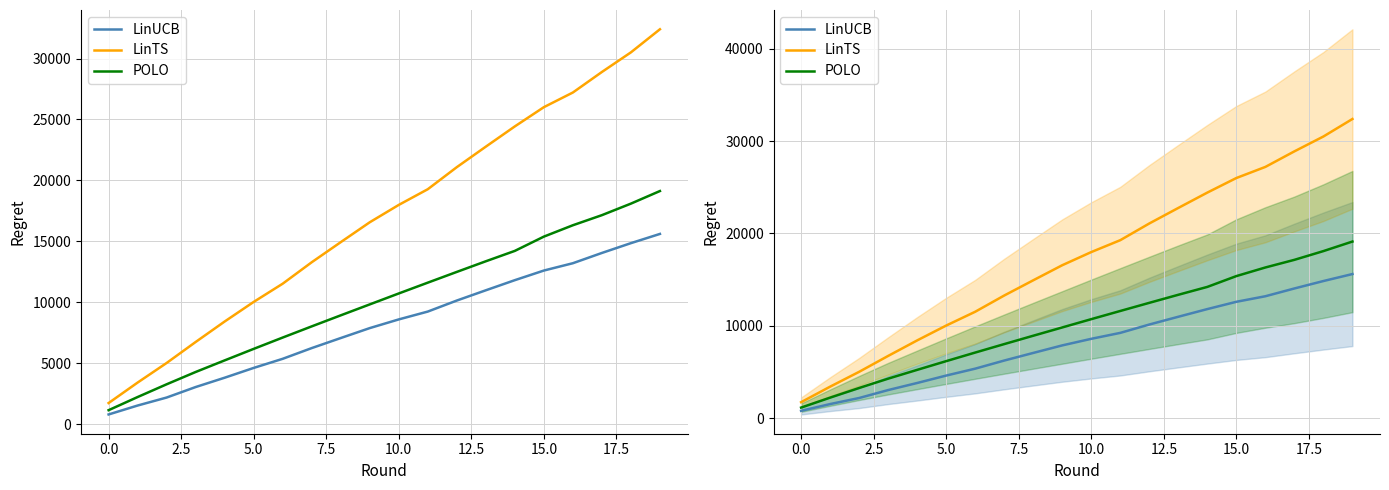

What is the label of the 2nd point from the right?

18